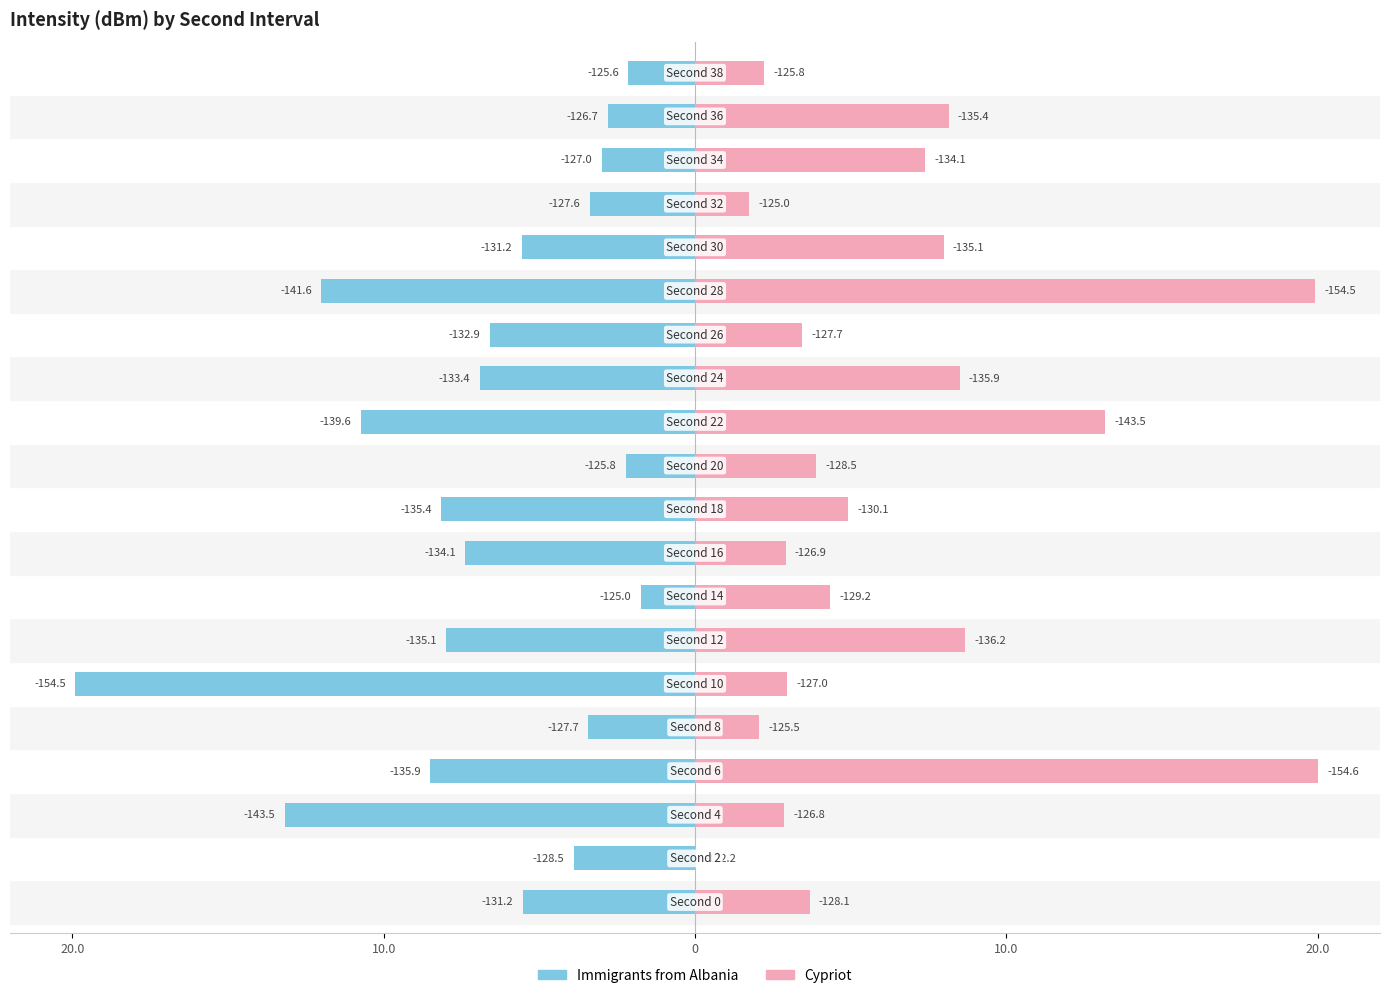

The Cypriot series shows 2.0 at 7. True or false?

False